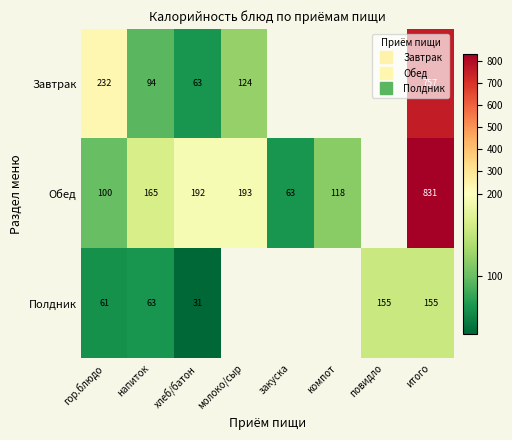

How many data points does each series have?

8